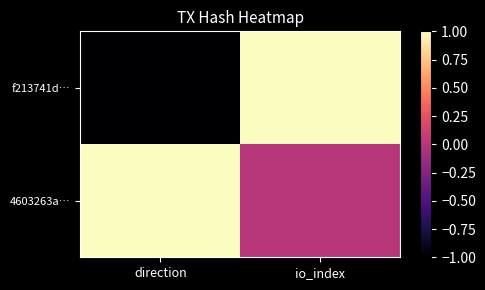

At how many categories does at least one series exceed 0?

2